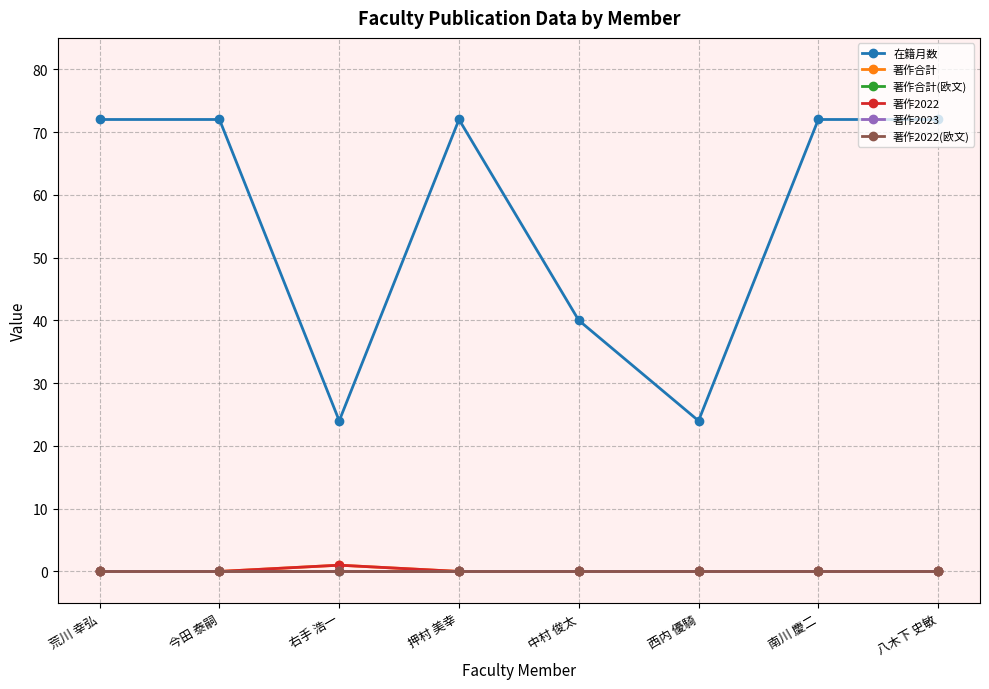

What is the difference between the 著作合計 values at 右手 浩一 and 西内 優騎?

1